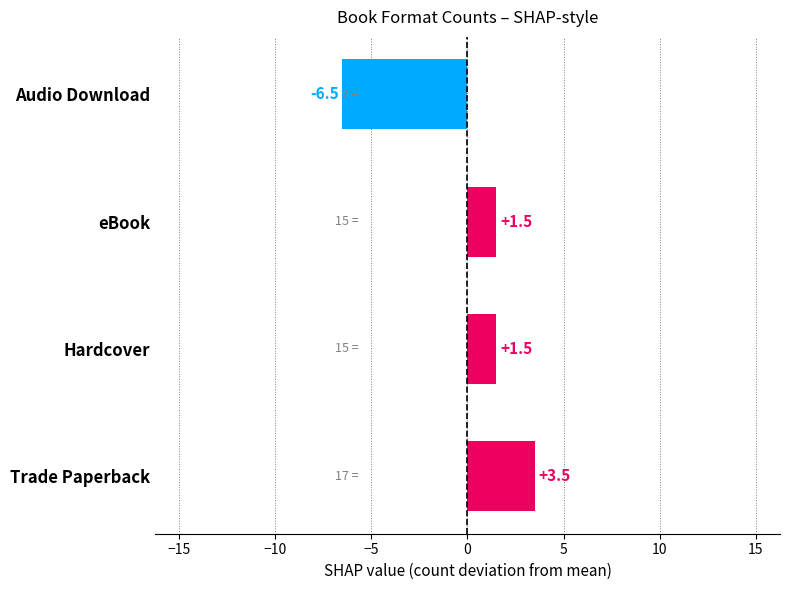

Which label corresponds to the largest value in the chart?

Trade Paperback